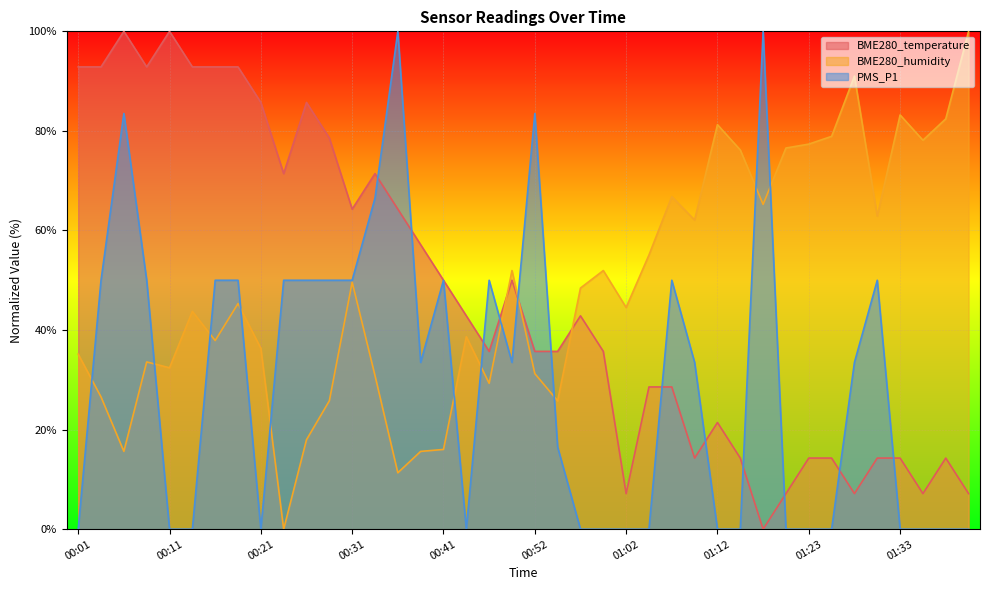

What is the greatest value displayed?

100.0